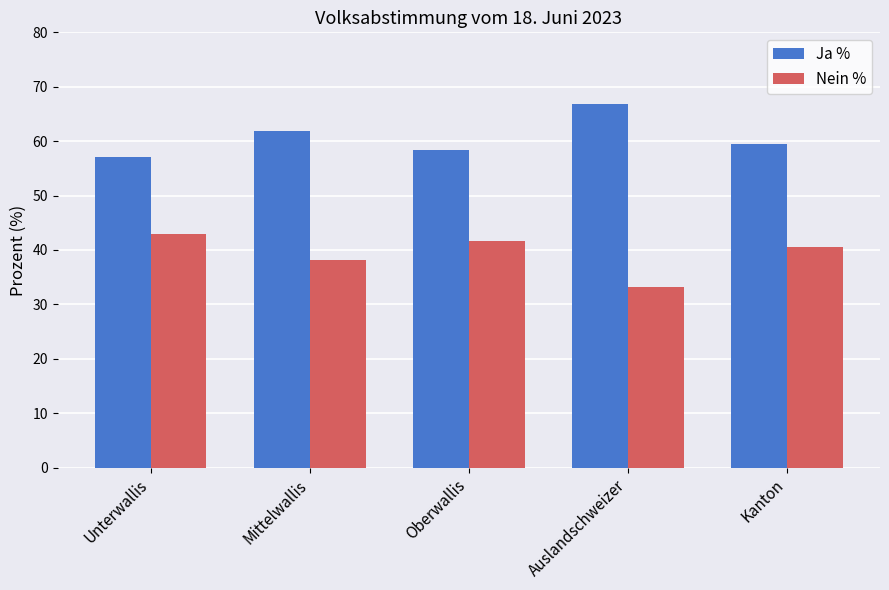

The value of Ja % at Oberwallis is 58.4. True or false?

True